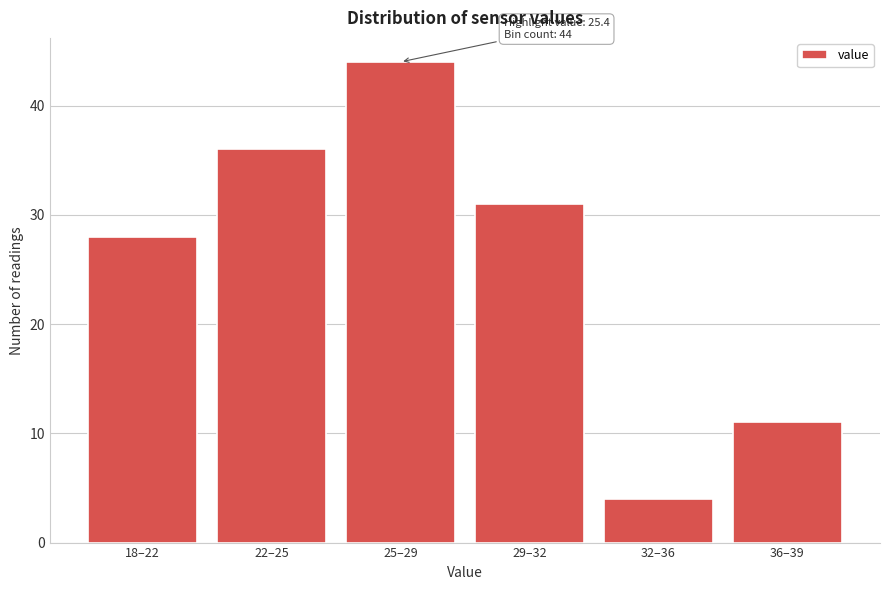

Reading left to right, what are all the values shown in this chart?

28	36	44	31	4	11